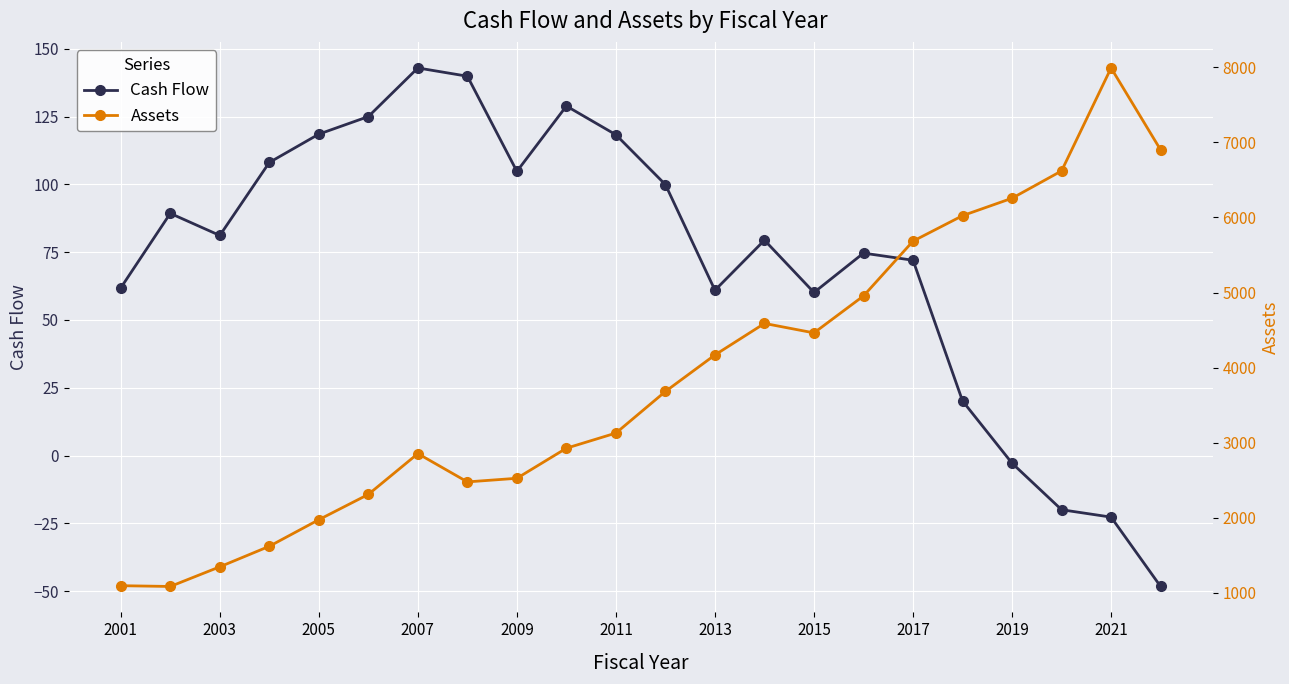

How many values in Cash Flow are above zero?

18